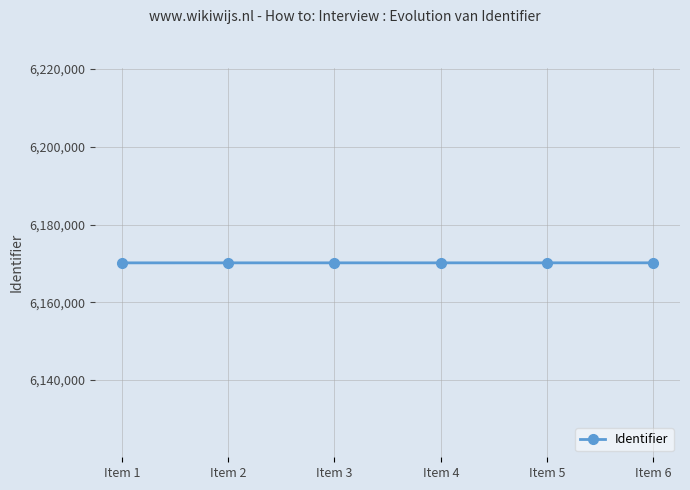

Is it true that the value at Item 3 is 6170151?

True